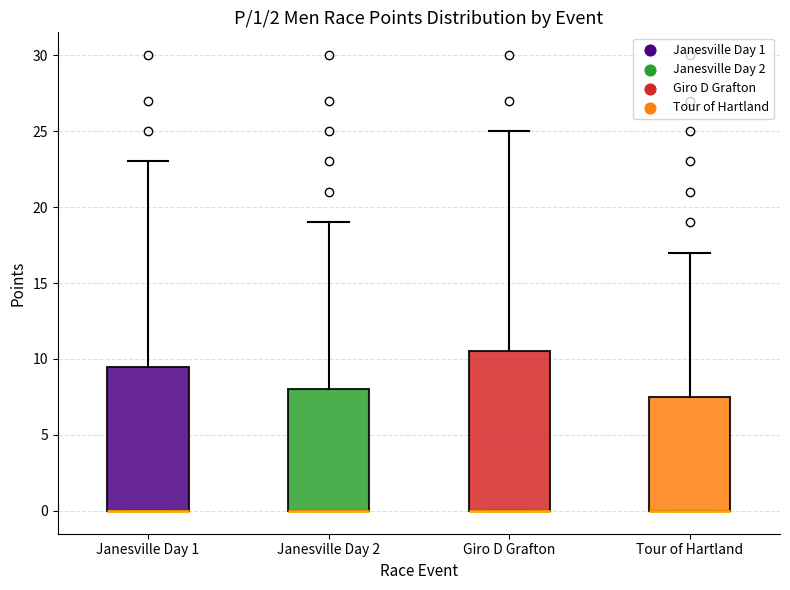

Comparing the boxes themselves (not the whiskers), which one is the tallest?

Giro D Grafton